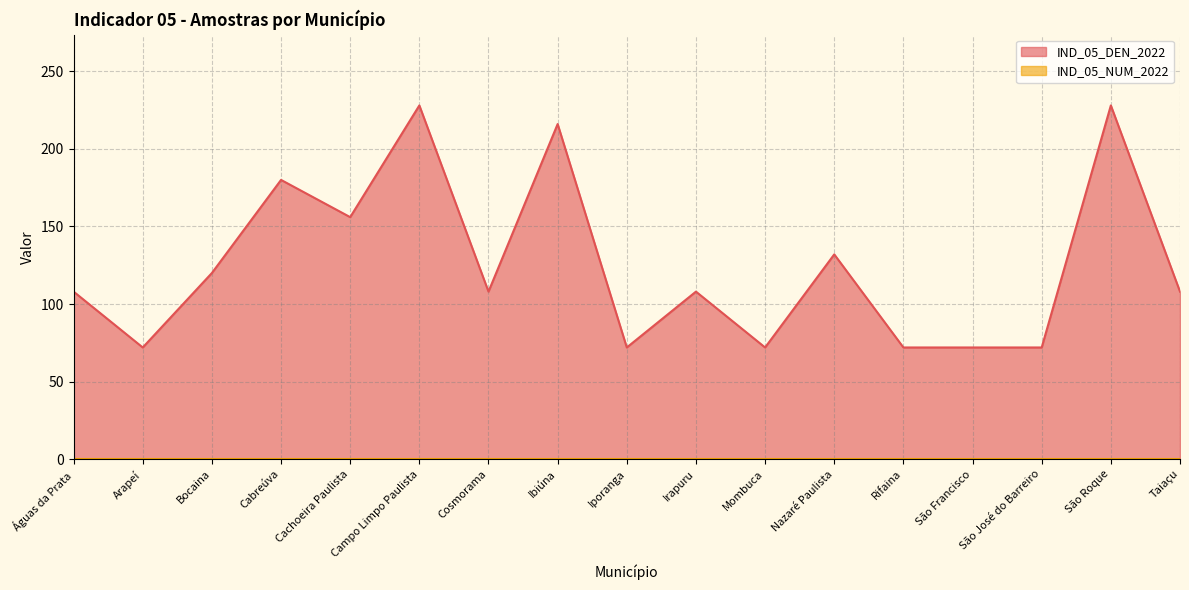

How many data points are above 108?

7